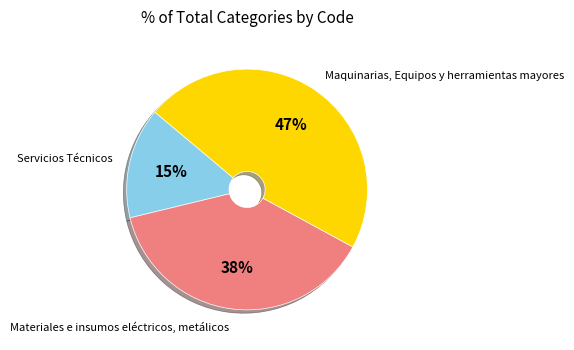

True or false: Materiales e insumos eléctricos, metálicos accounts for 26% of the total.

False